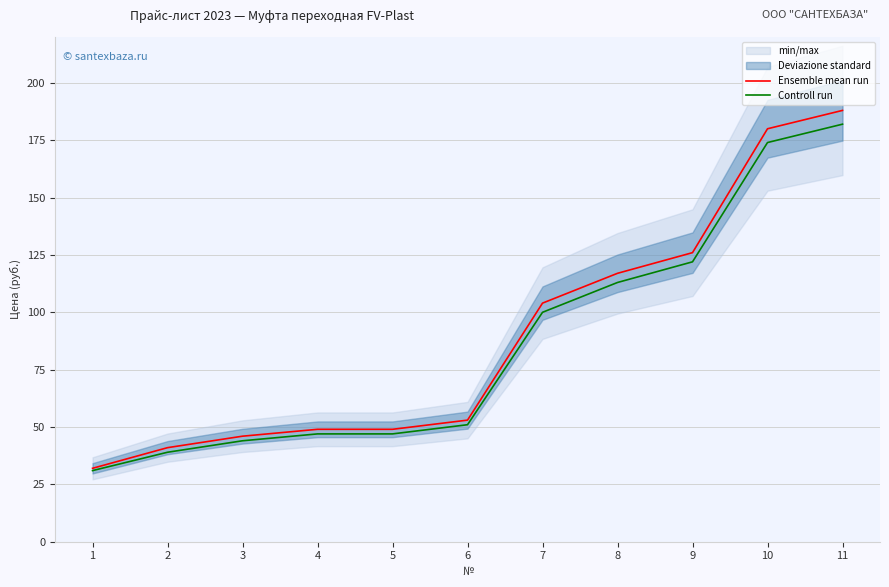

What is the spread (max minus min) of values at 4?

2